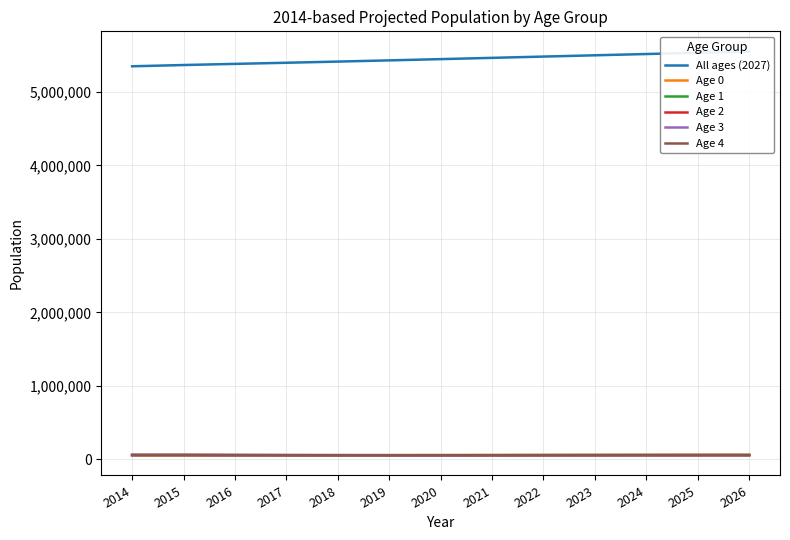

Reading right to left, list all the values displayed in this chart.

All ages (2027): 2026=5548442	2025=5531581	2024=5514402	2023=5497051	2022=5479651	2021=5462255	2020=5444919	2019=5427982	2018=5411524	2017=5395632	2016=5380278	2015=5364732	2014=5347600
Age 0: 2026=57577	2025=57604	2024=57529	2023=57404	2022=57205	2021=56929	2020=56571	2019=56138	2018=55641	2017=55289	2016=55598	2015=55851	2014=56297
Age 1: 2026=57921	2025=57847	2024=57720	2023=57519	2022=57242	2021=56883	2020=56446	2019=55945	2018=55588	2017=55894	2016=56145	2015=56658	2014=57452
Age 2: 2026=58087	2025=57958	2024=57757	2023=57480	2022=57121	2021=56681	2020=56176	2019=55816	2018=56120	2017=56368	2016=56879	2015=57744	2014=59228
Age 3: 2026=58143	2025=57942	2024=57664	2023=57304	2022=56863	2021=56358	2020=55996	2019=56294	2018=56541	2017=57051	2016=57913	2015=59463	2014=61007
Age 4: 2026=58094	2025=57816	2024=57454	2023=57011	2022=56508	2021=56146	2020=56439	2019=56684	2018=57193	2017=58054	2016=59600	2015=61203	2014=58246